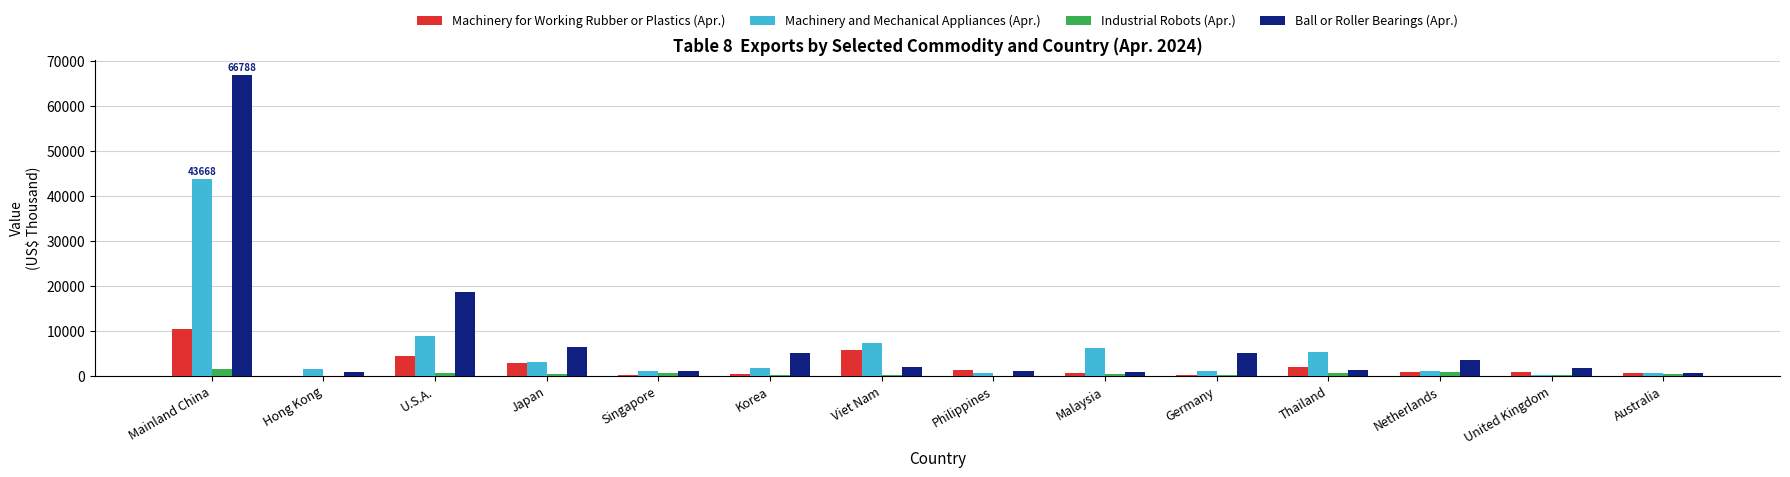

What is the maximum value for Ball or Roller Bearings (Apr.)?

66788